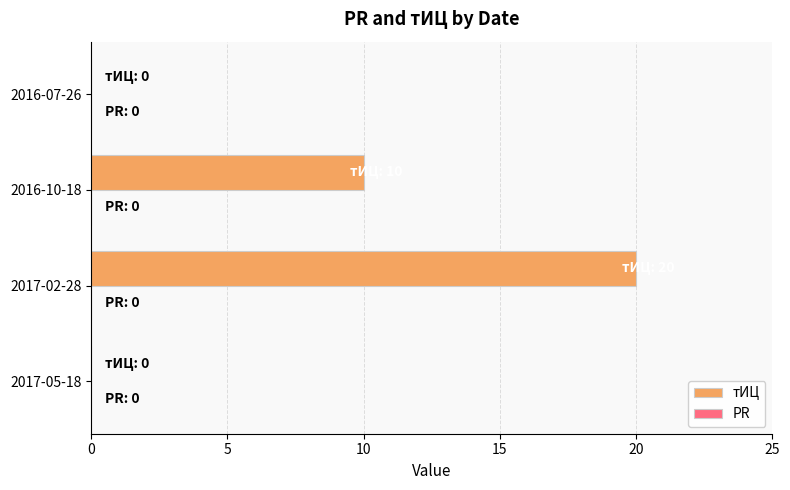

What is the maximum value shown in the chart?

20